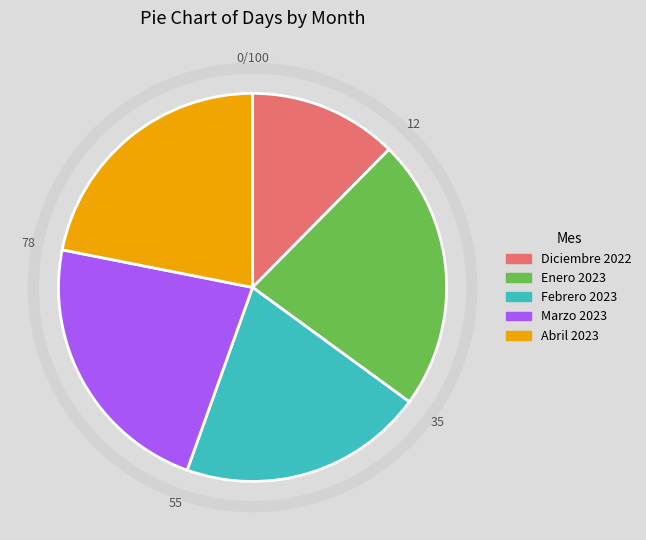

Is it true that Febrero 2023 is 20% of the pie?

True